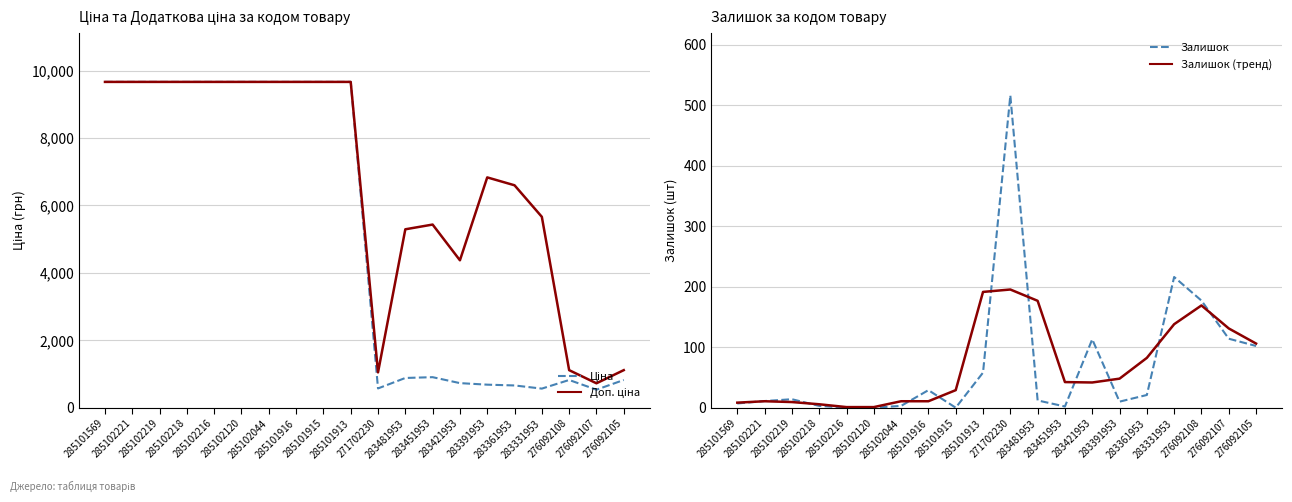

True or false: Доп. ціна and Залишок cross at least once.

False